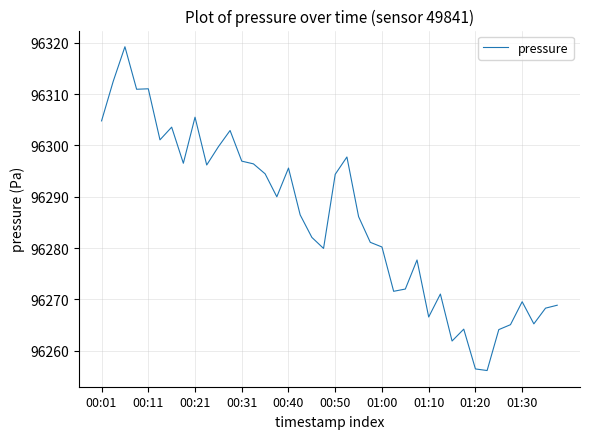

What is the smallest value displayed?

96256.2